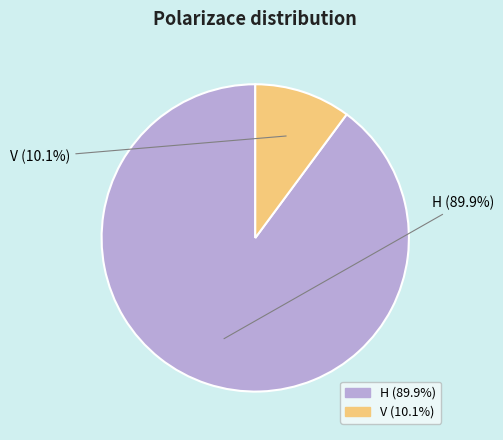

Is there any slice that represents more than half of the pie?

Yes